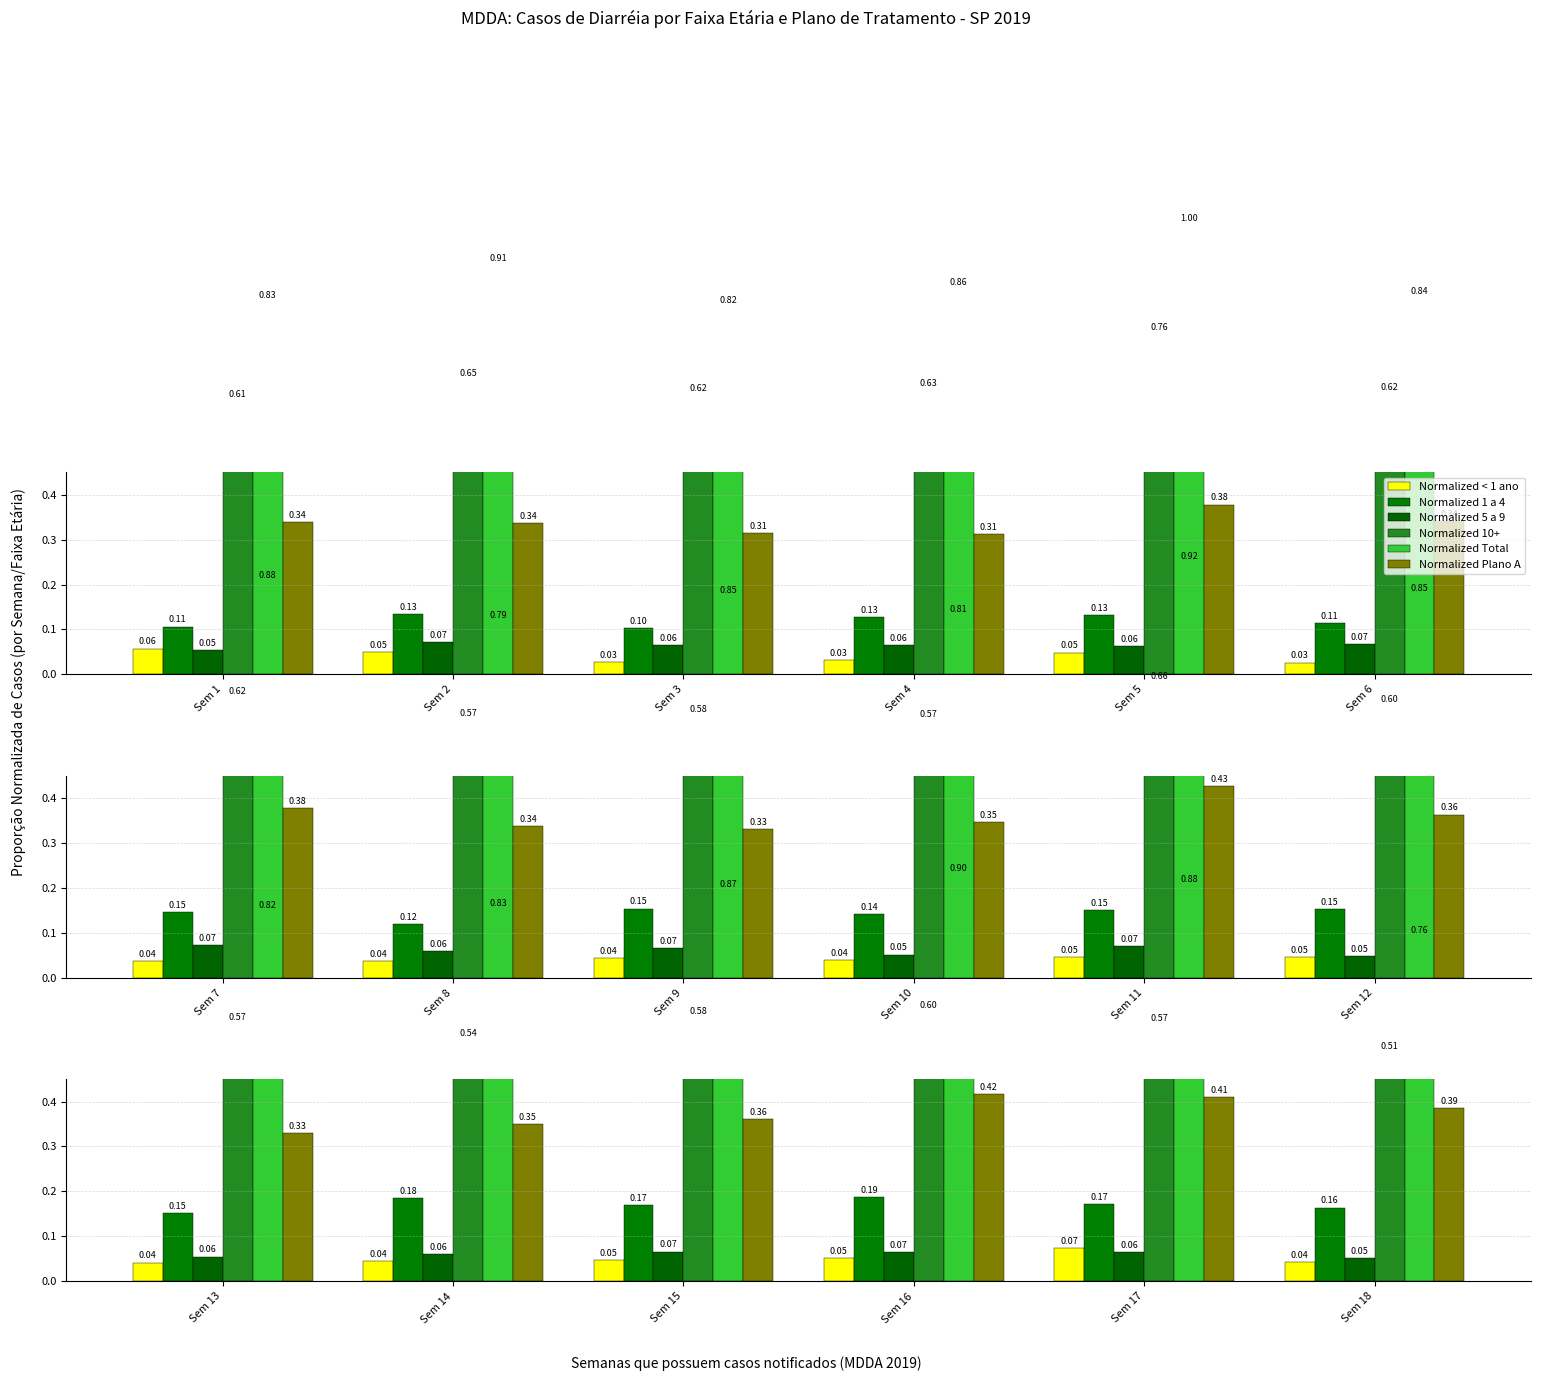

What is the average value of the 5 a 9 series?

0.1